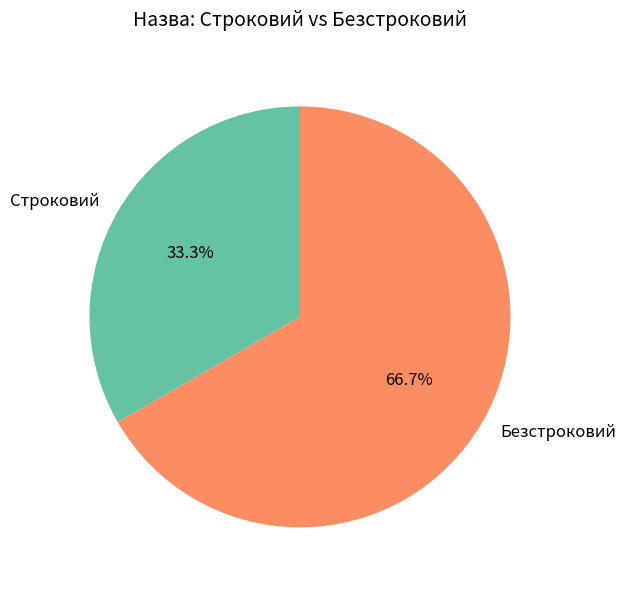

Which category has the biggest portion of the pie?

Безстроковий